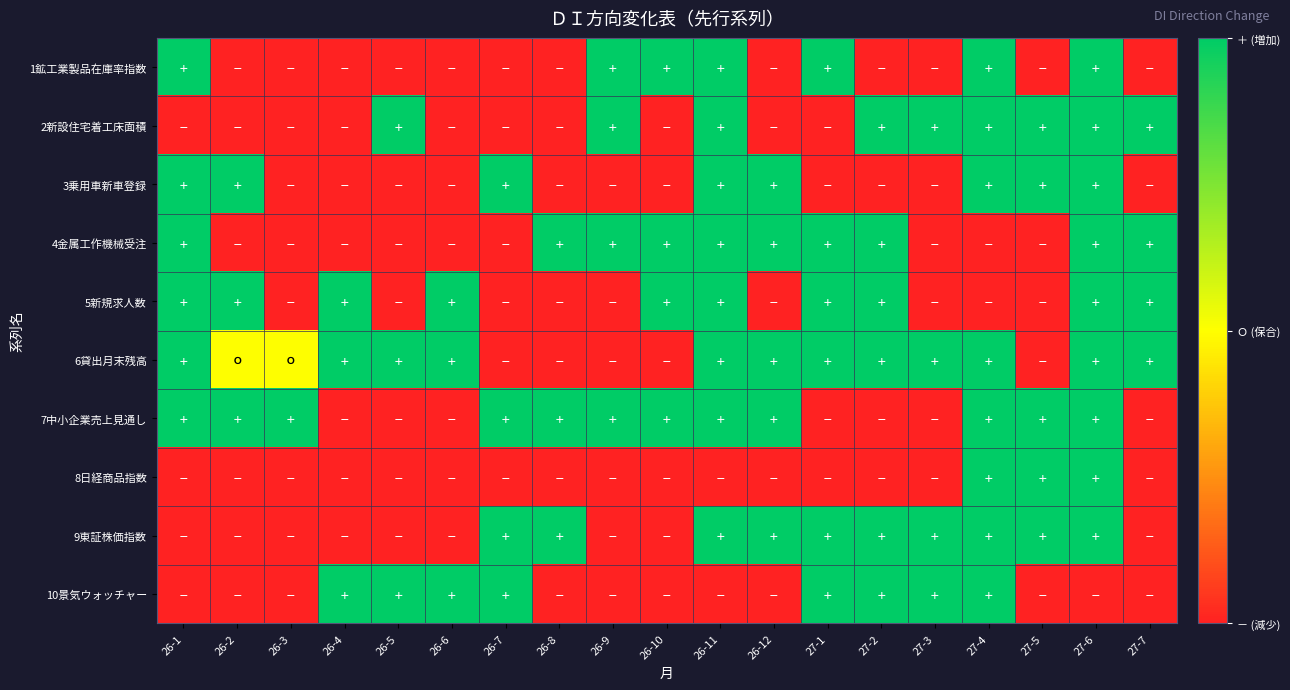

How many distinct data groups are displayed?

10